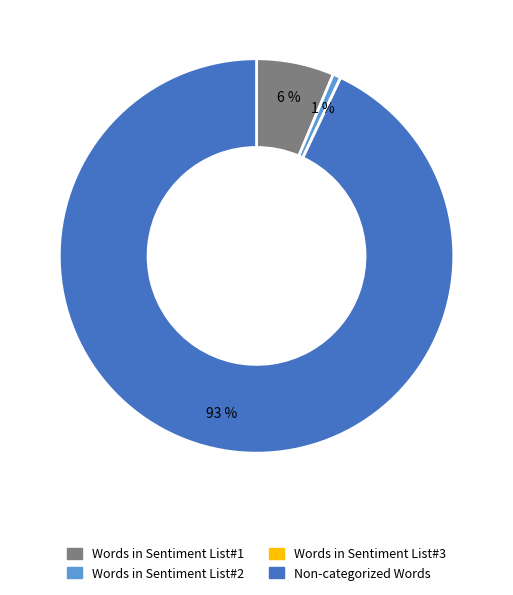

Is the sum of Words in Sentiment List#2 and Words in Sentiment List#1 greater than half?

No